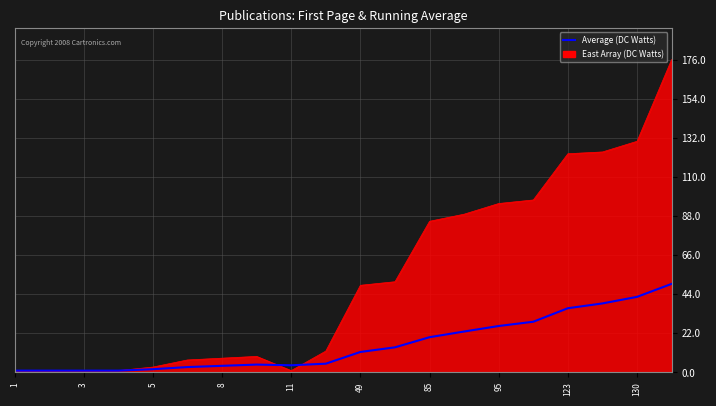

Which series has the largest range (max minus min)?

East Array (DC Watts)